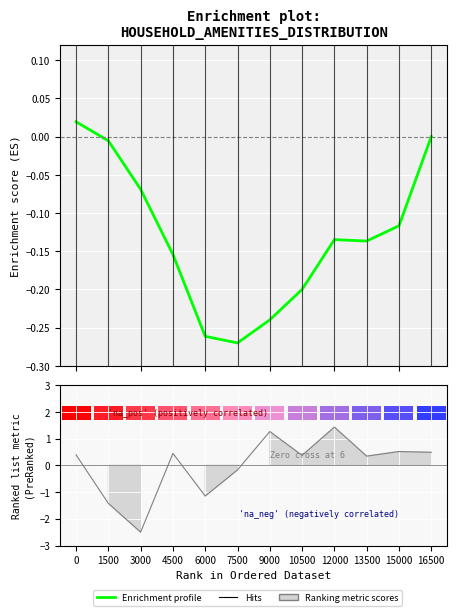

Reading left to right, what are all the values shown in this chart?

0.0	-0.0	-0.1	-0.2	-0.3	-0.3	-0.2	-0.2	-0.1	-0.1	-0.1	-0.0